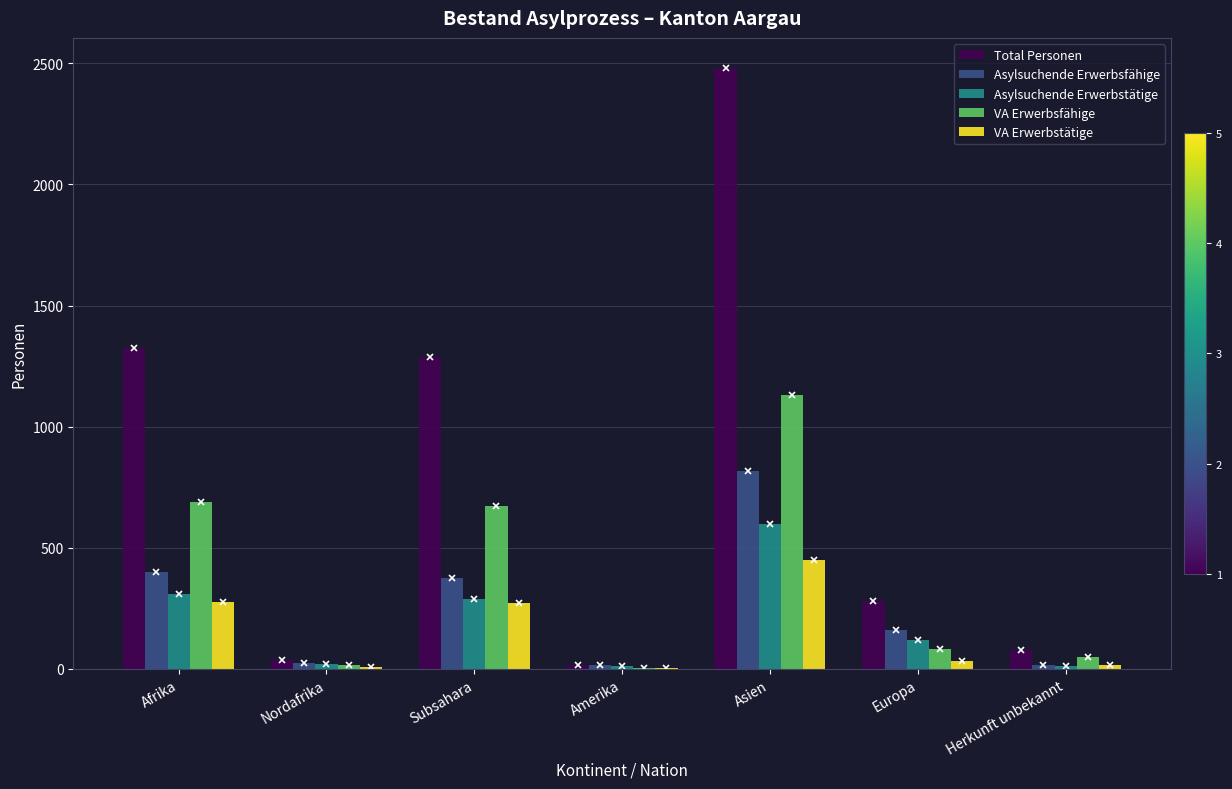

At which label does VA Erwerbsfähige reach its peak?

Asien